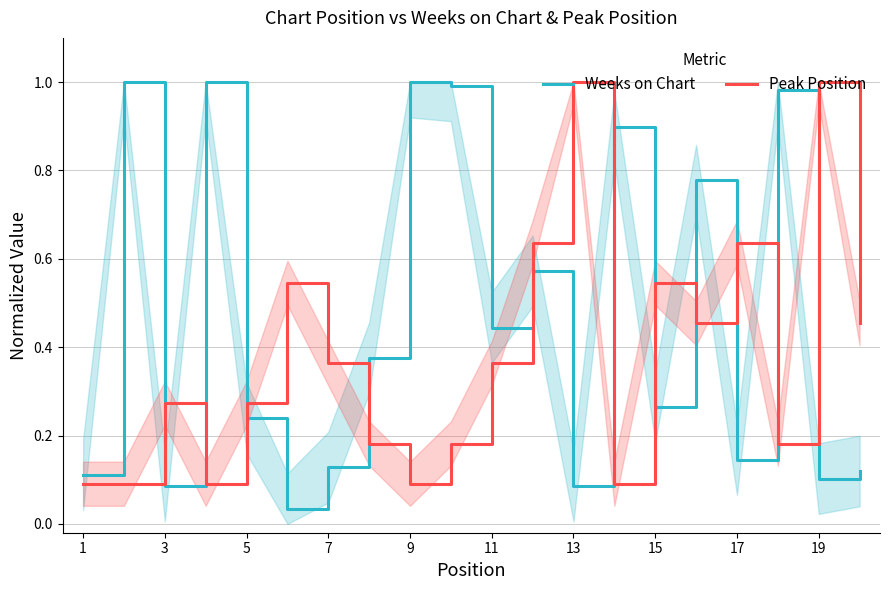

Rank the series by their average value, from highest to lowest.

Weeks on Chart, Peak Position